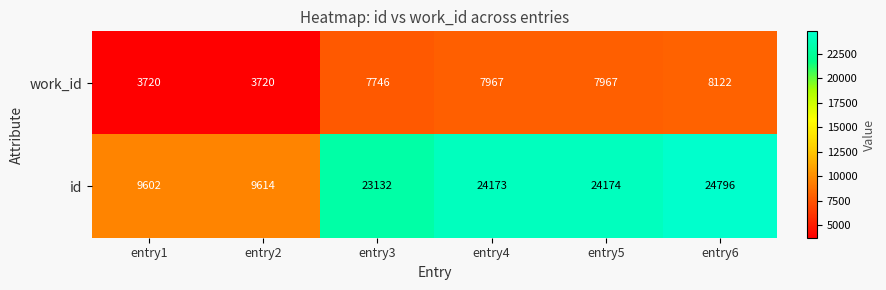

Which label corresponds to the largest value in the chart?

entry6